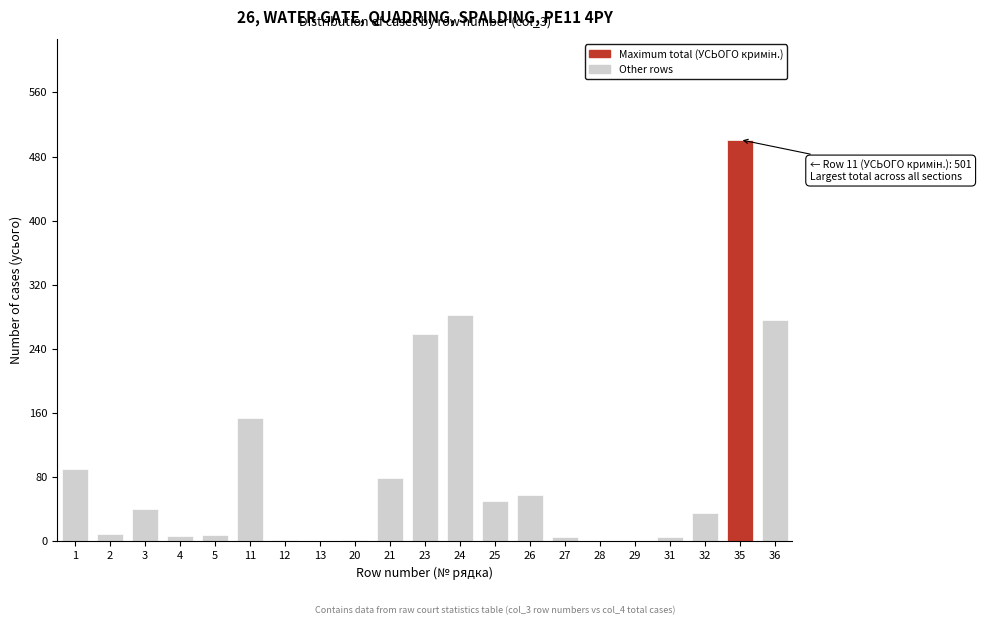

The value at 1 is 90. True or false?

True